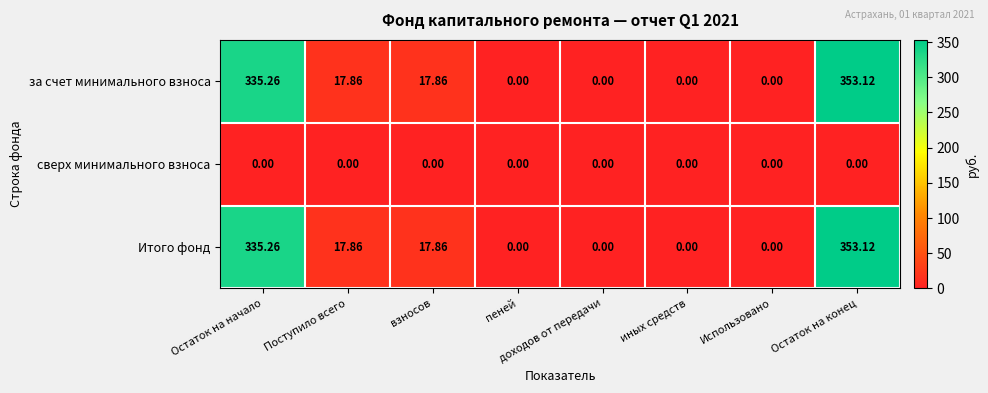

At which label does за счет минимального взноса first exceed 17?

Остаток на начало